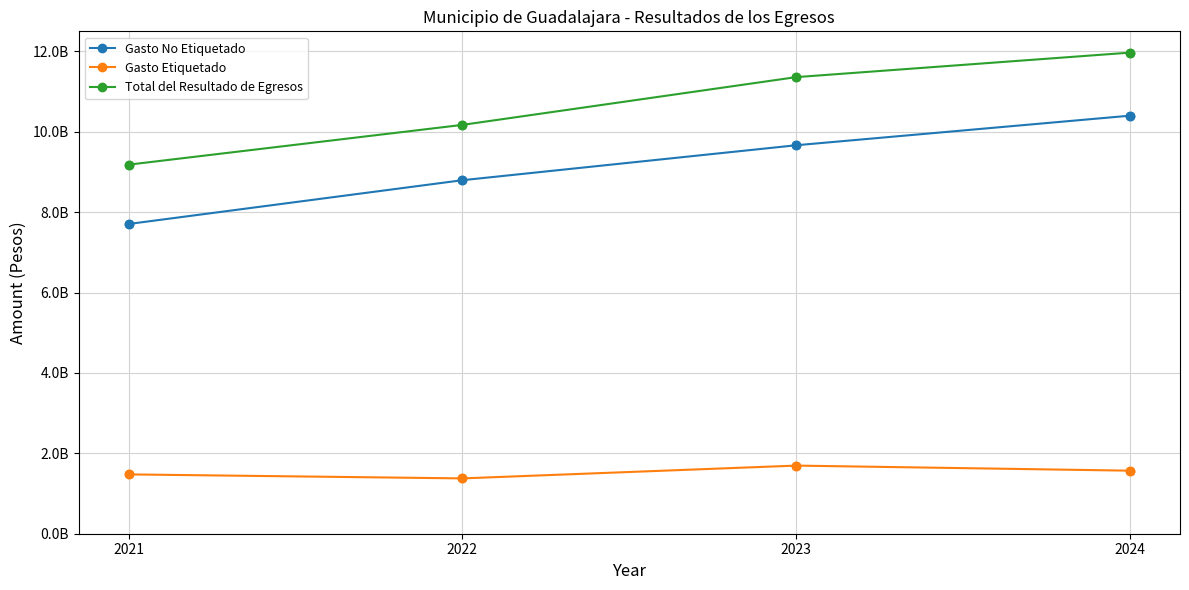

What are all the series names shown in the legend?

Gasto No Etiquetado, Gasto Etiquetado, Total del Resultado de Egresos